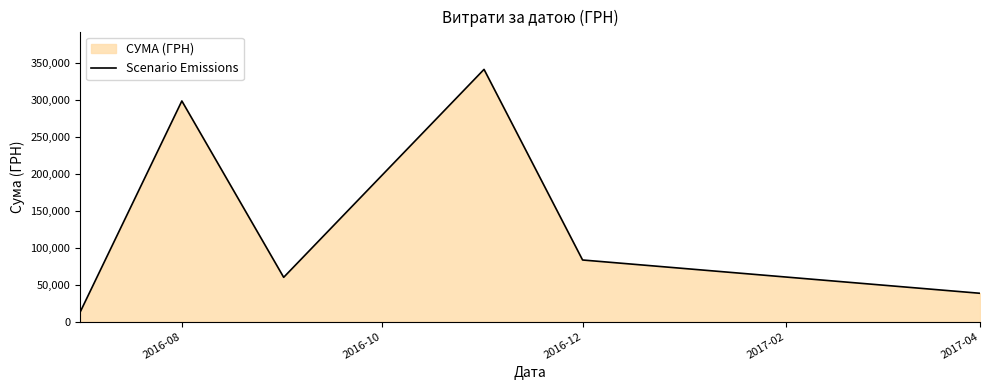

True or false: the data has more than 2 interior local peaks.

False